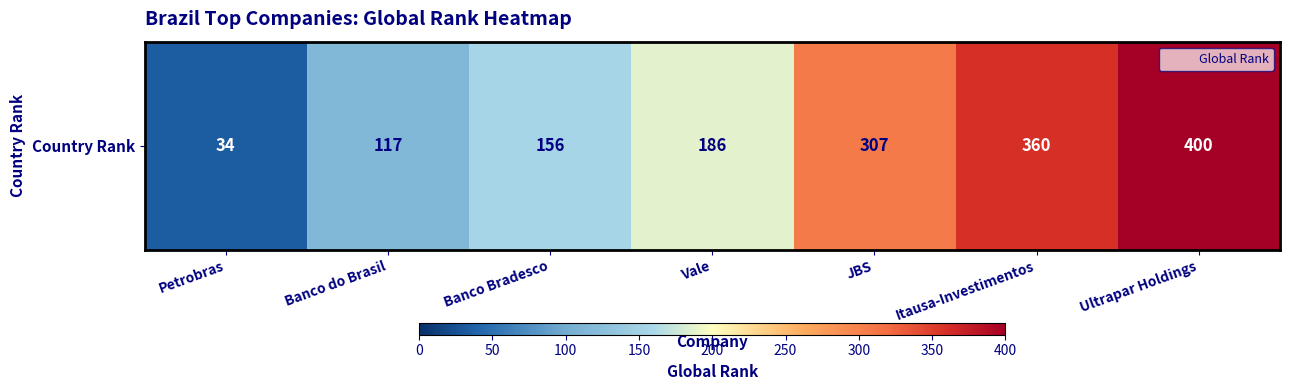

At which label is the value closest to 217?

Vale